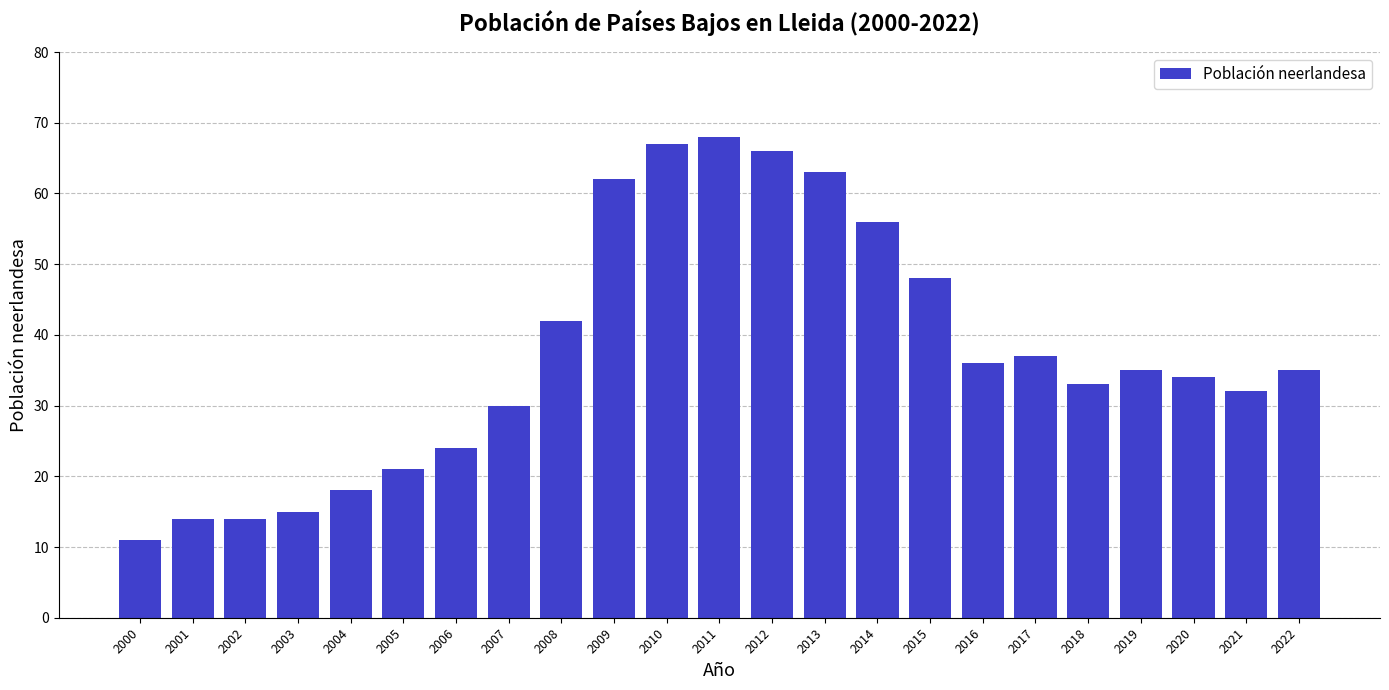

Does the chart contain stacked bars?

No